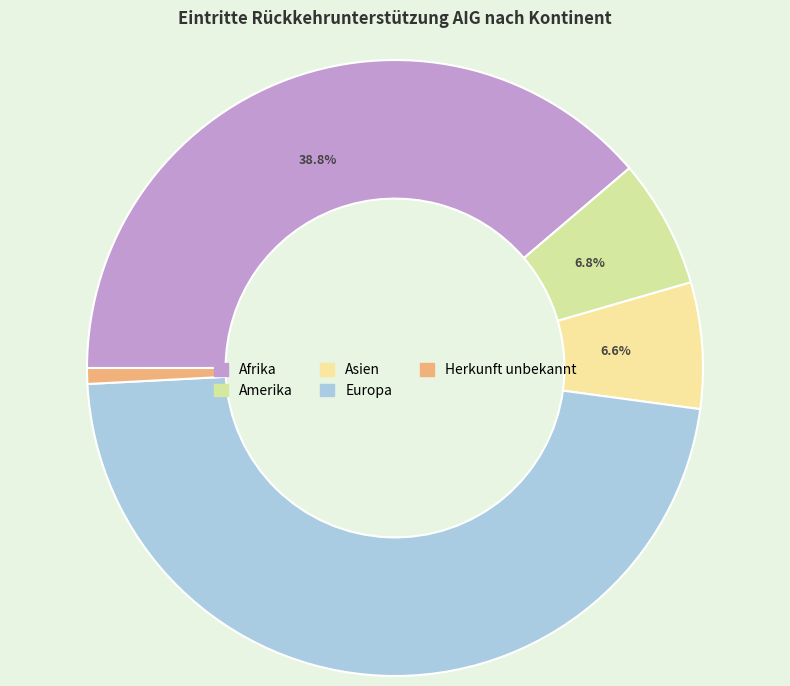

How many segments does this pie chart have?

5